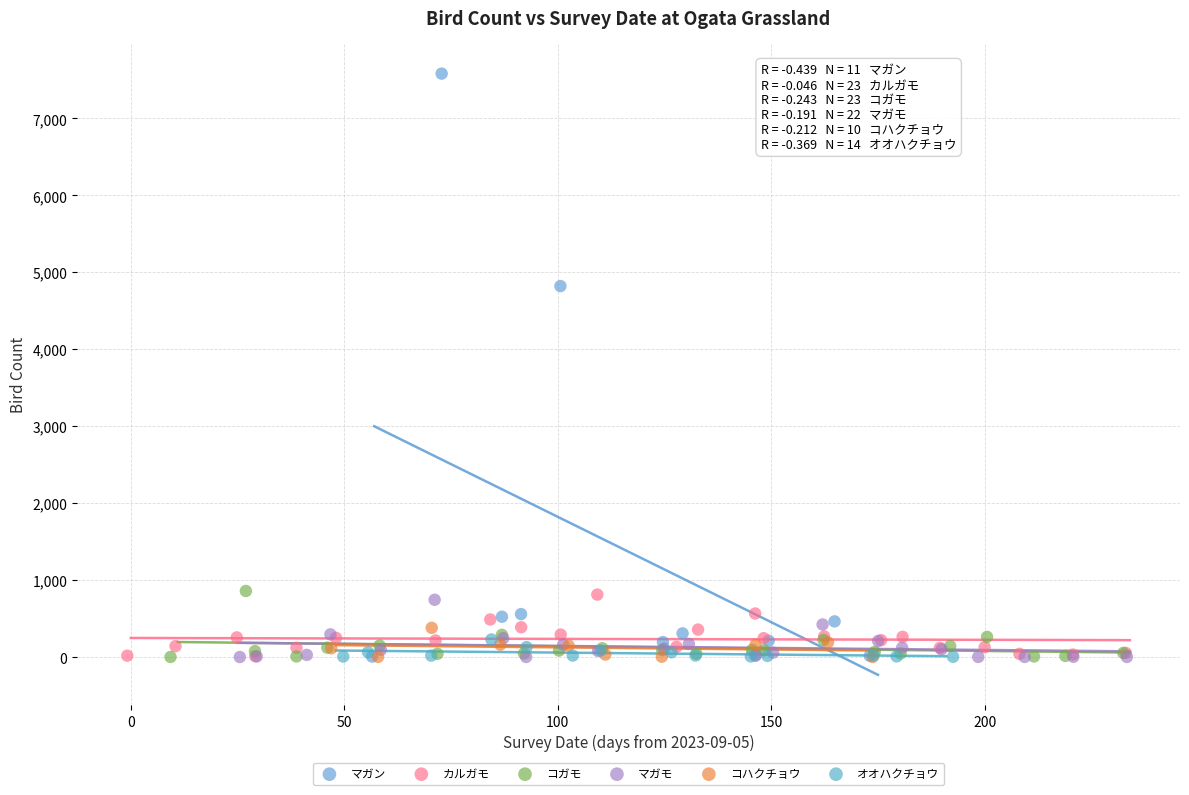

Which series has the widest spread of Y values?

マガン